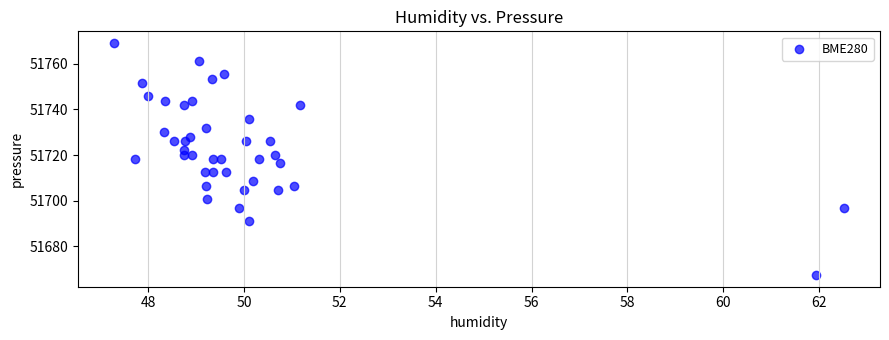

What is the range of X values (max minus min)?

15.2